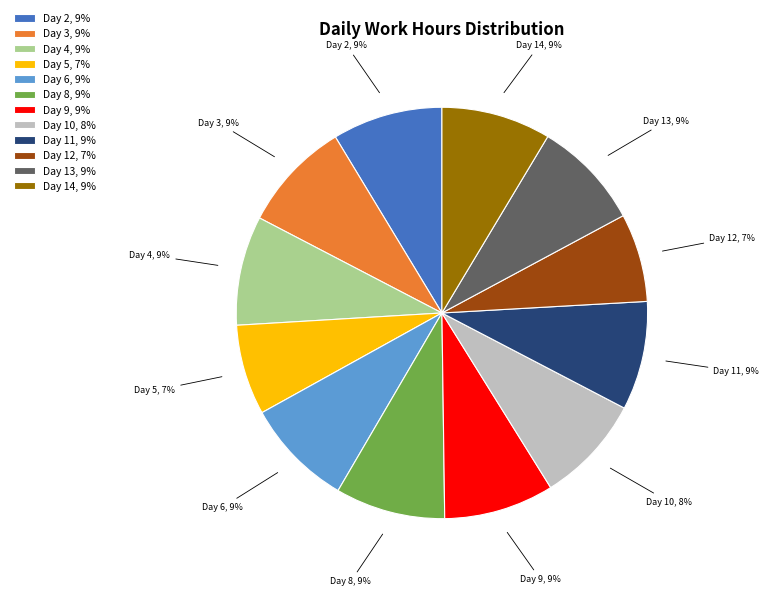

What is the ratio of the value at Day 4, 9% to the value at Day 9, 9%?

1.0